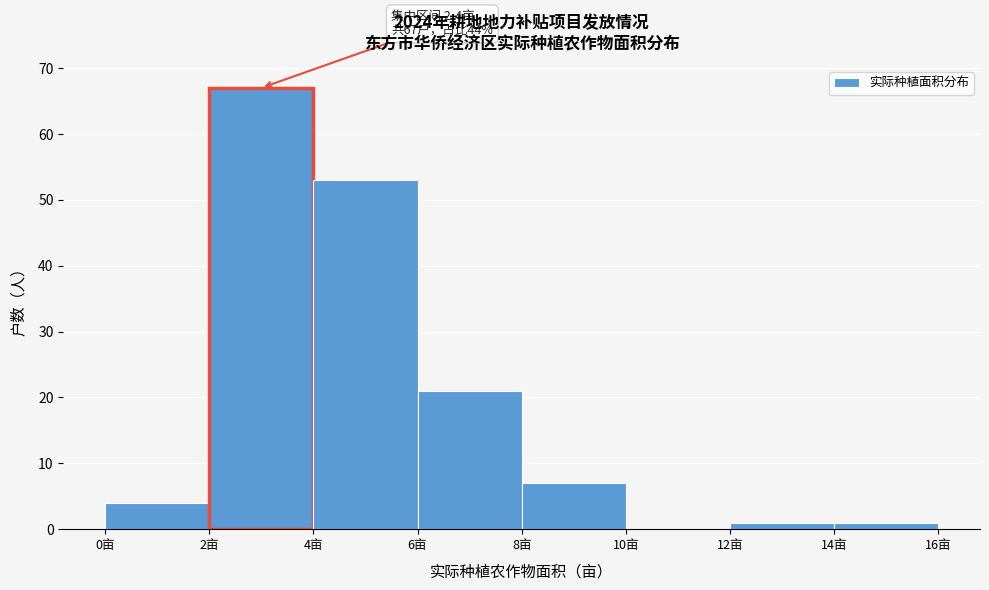

Which range on the x-axis has the tallest bar?

2 to 4